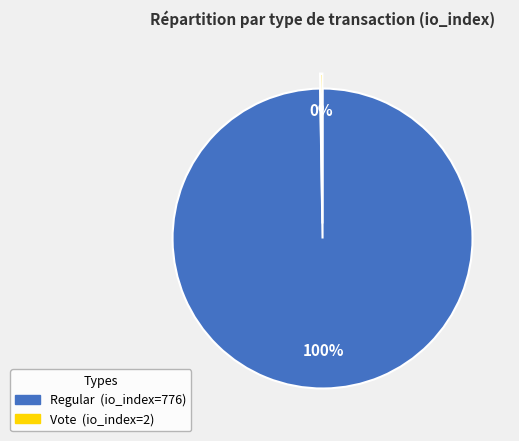

The Regular slice represents 100% of the pie. True or false?

True